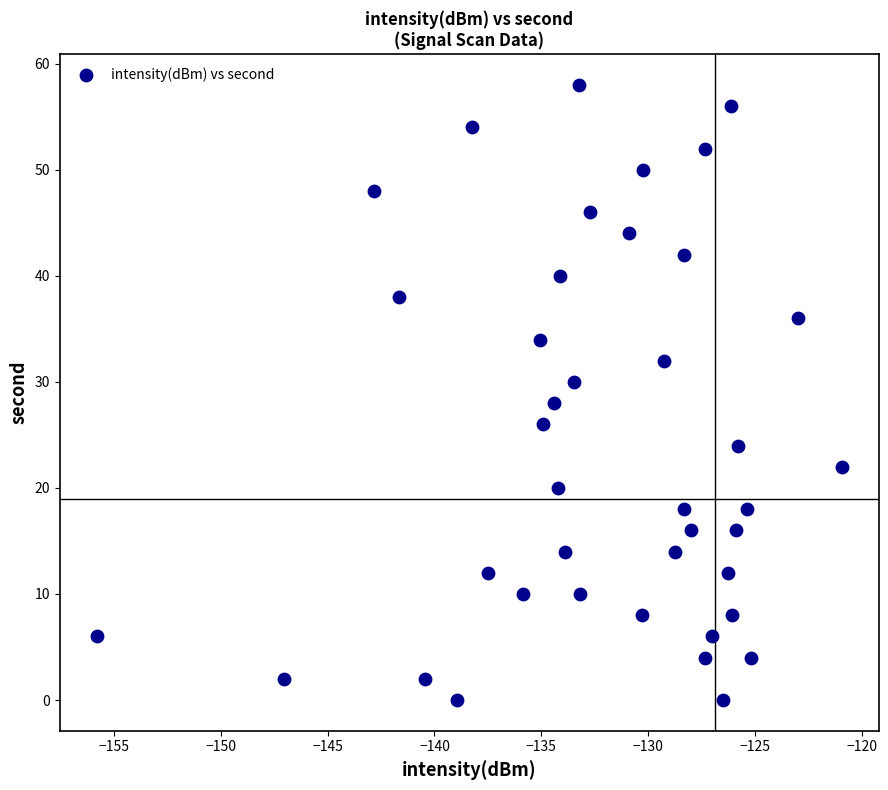

What is the range of Y values (max minus min)?

58